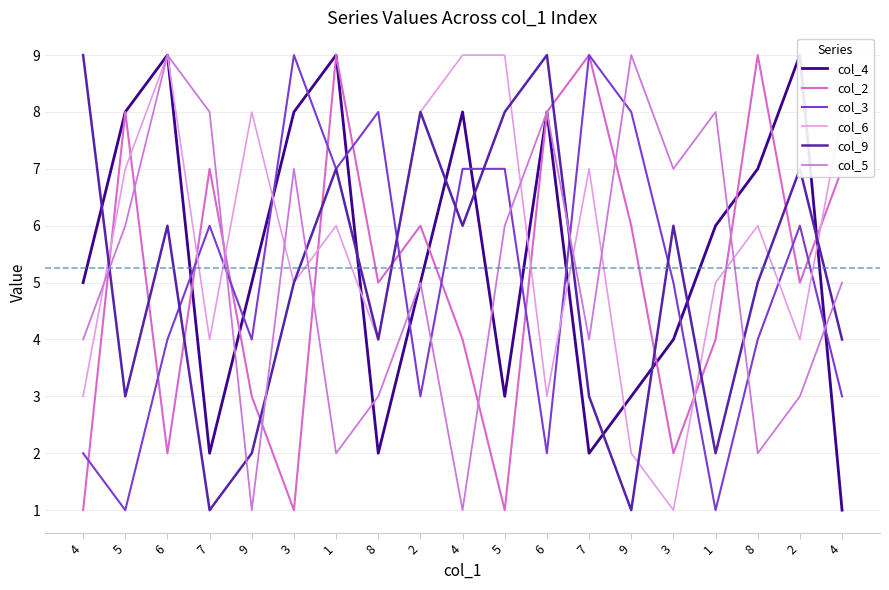

In col_2, how many points are higher than both neighbors (excluding endpoints)?

6